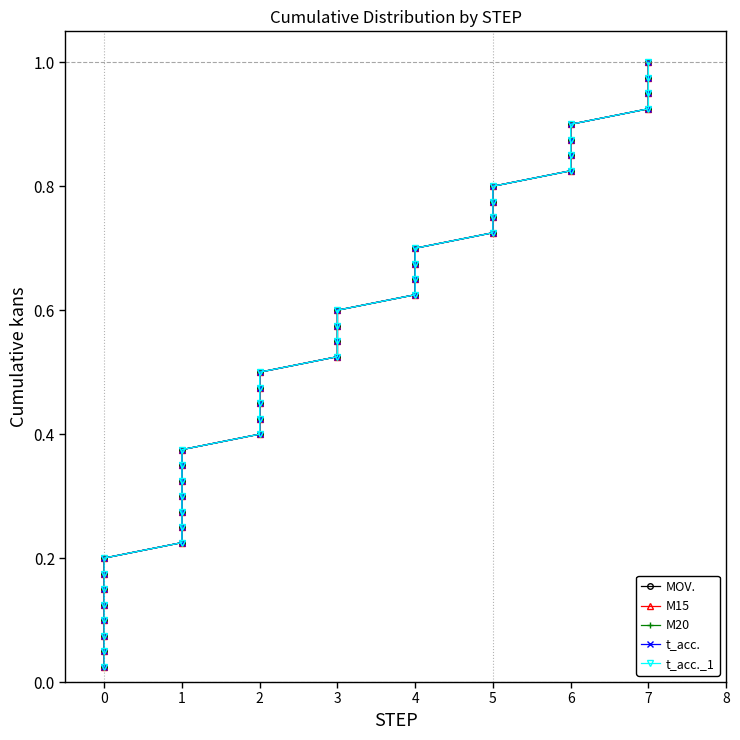

Does the chart have visible grid lines?

No